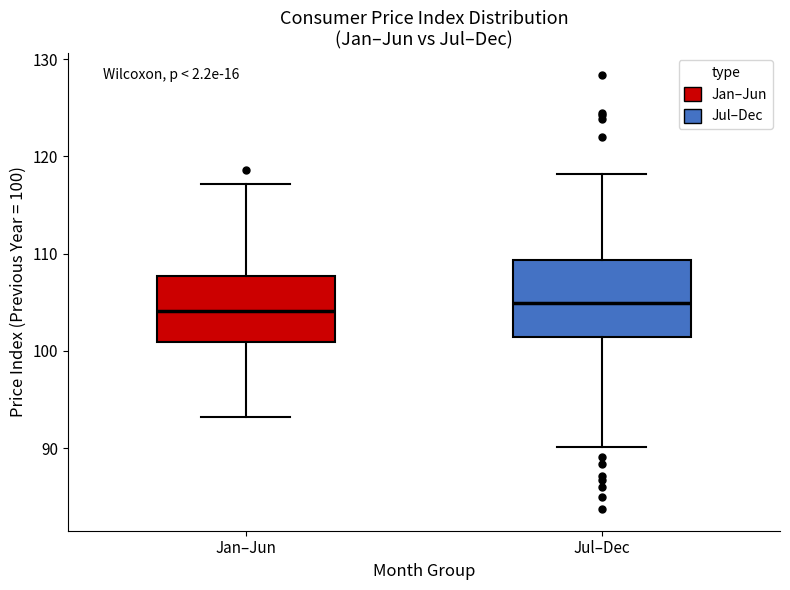

Where does the upper whisker of the box for Jul–Dec end on the y-axis? The values are not printed on the chart, so give them approximately, as read against the axis.

118